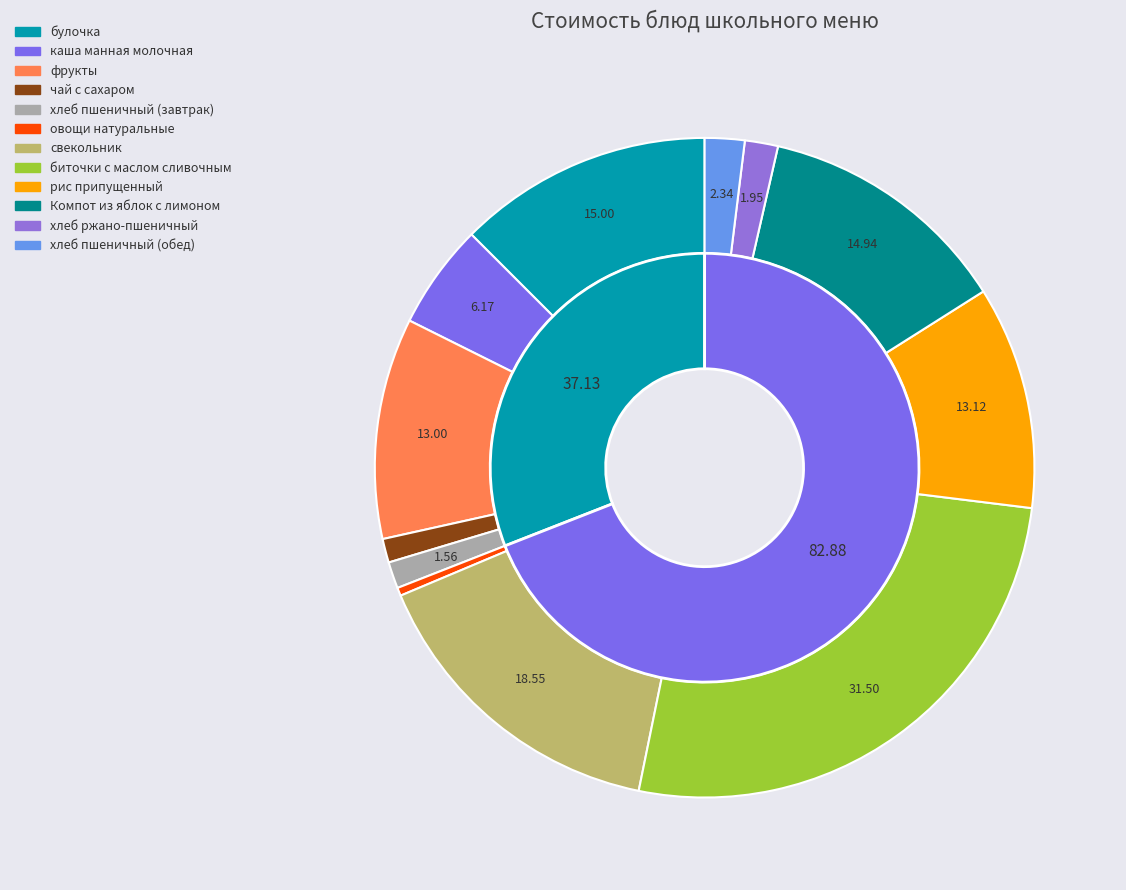

What percentage do биточки с маслом сливочным and хлеб пшеничный (завтрак) together represent?

27.5%